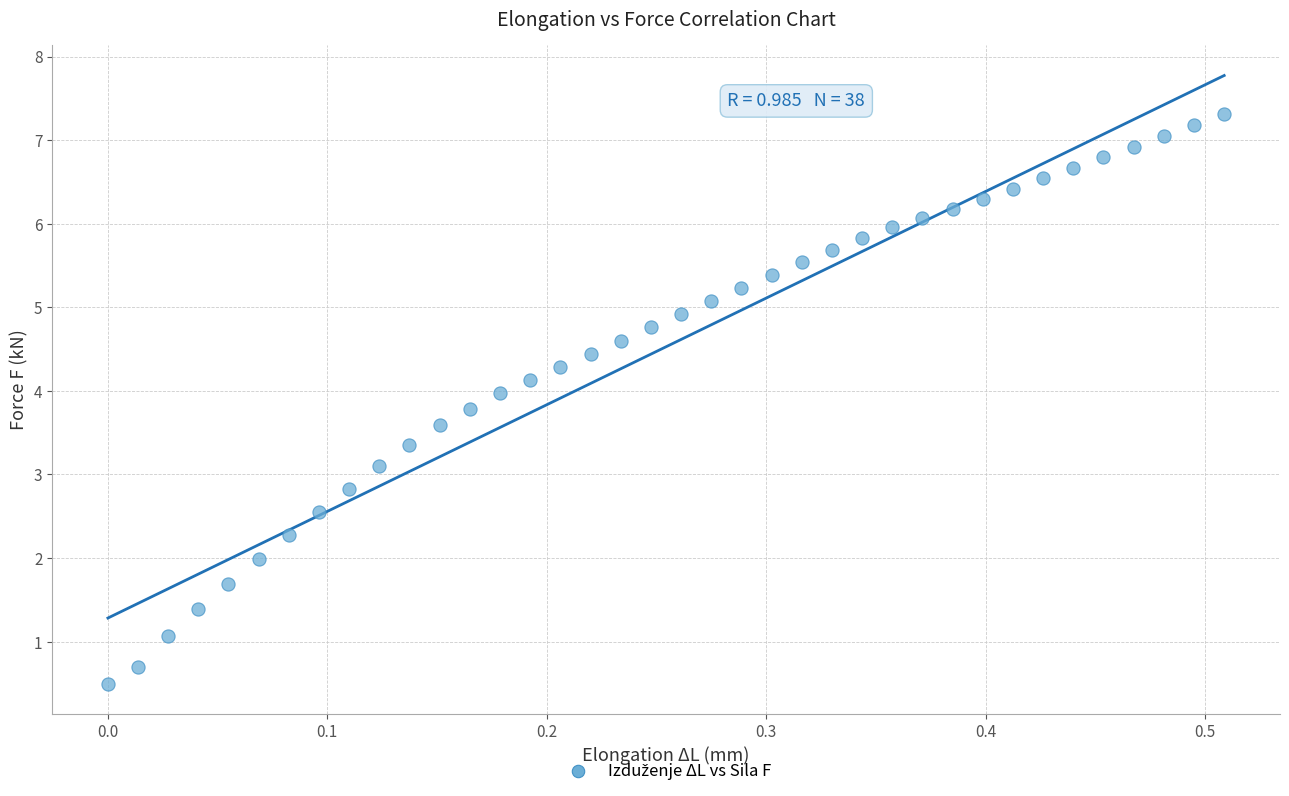

What is the range of X values (max minus min)?

0.5